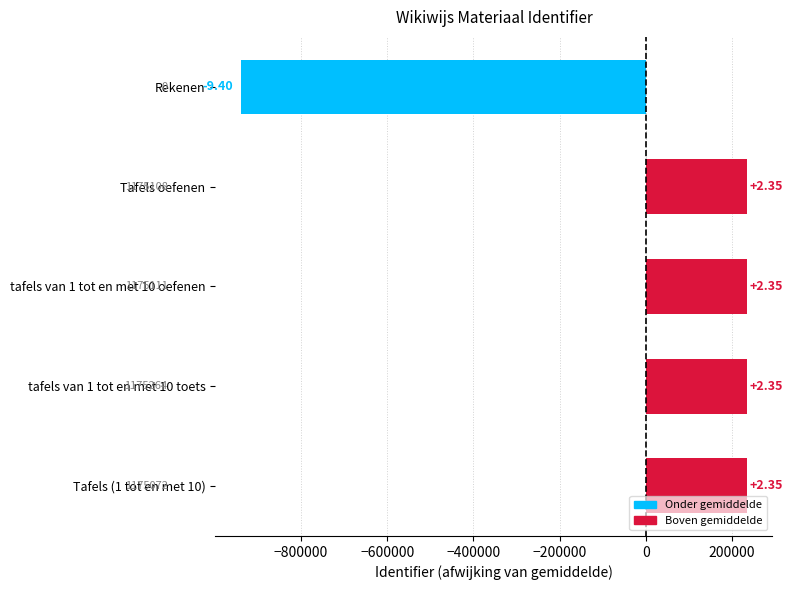

How many bars are there in total?

5